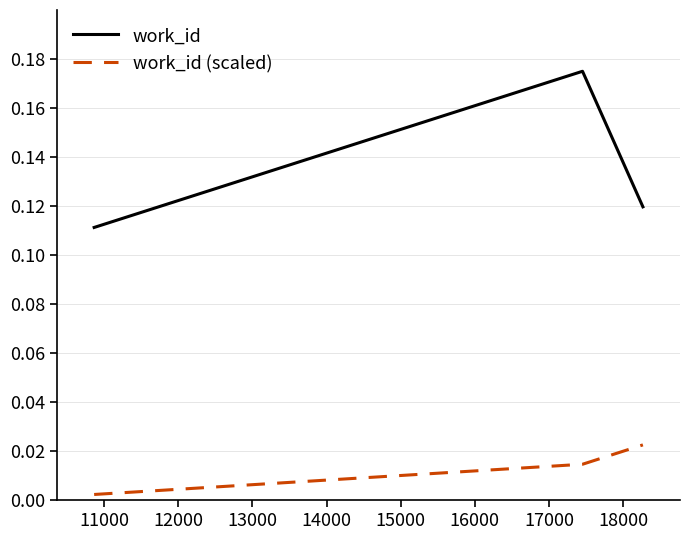

How many work_id (scaled) values are between 0 and 1?

3